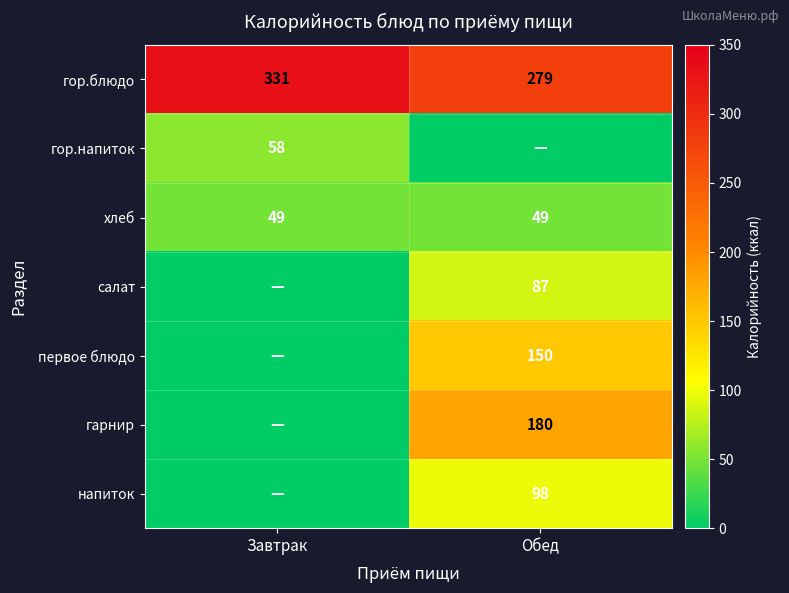

The первое блюдо series shows 150 at Обед. True or false?

True